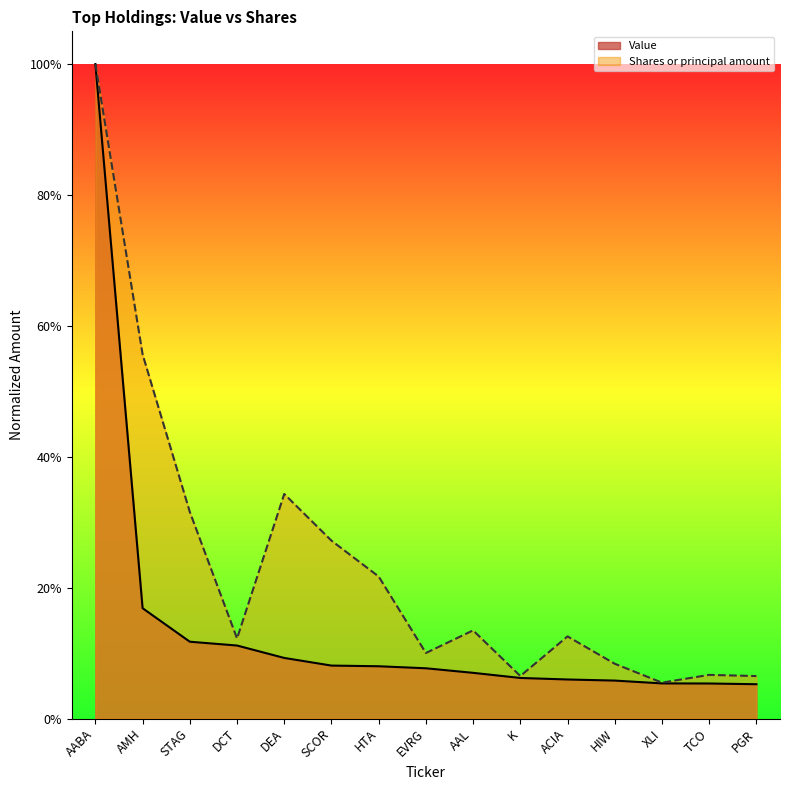

At which category is the sum across all series the highest?

AABA